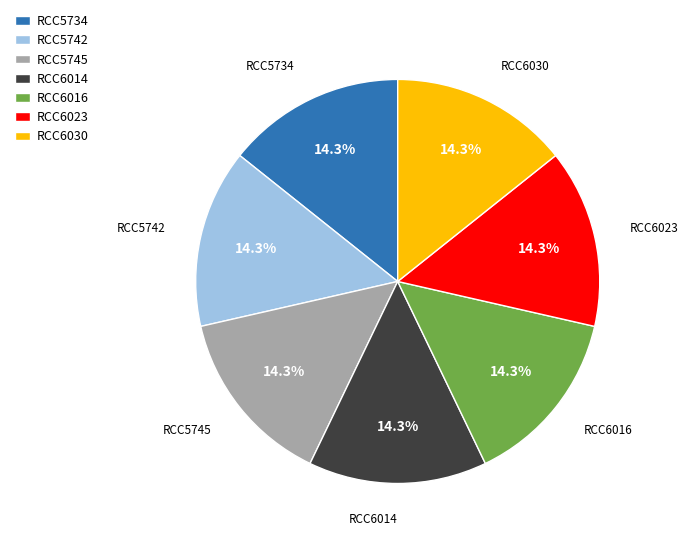

Is there any slice that represents more than half of the pie?

No